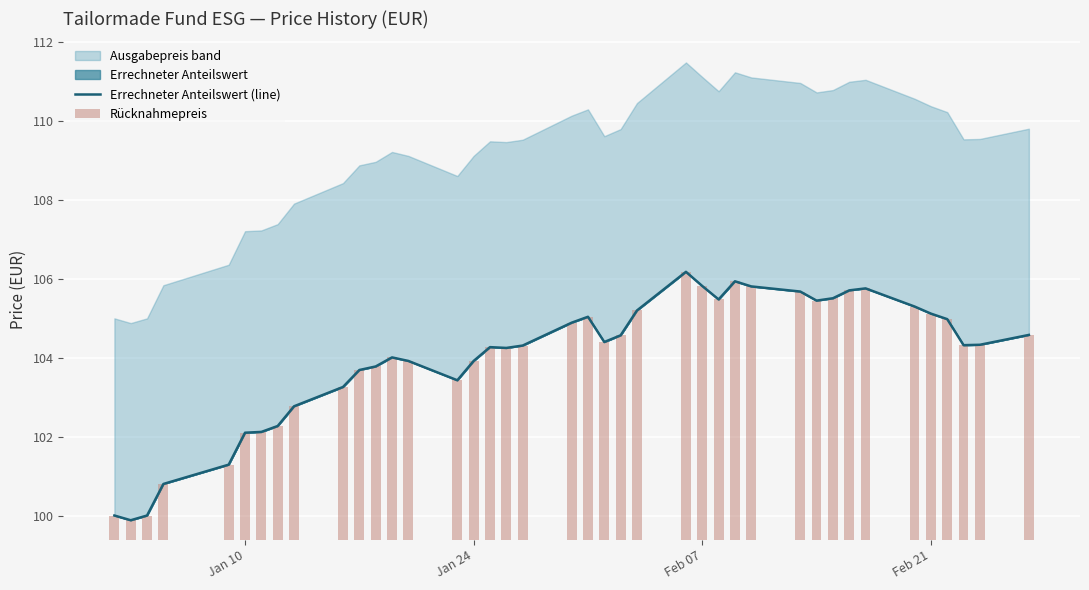

The value of Rücknahmepreis at 37 is 3.4. True or false?

False